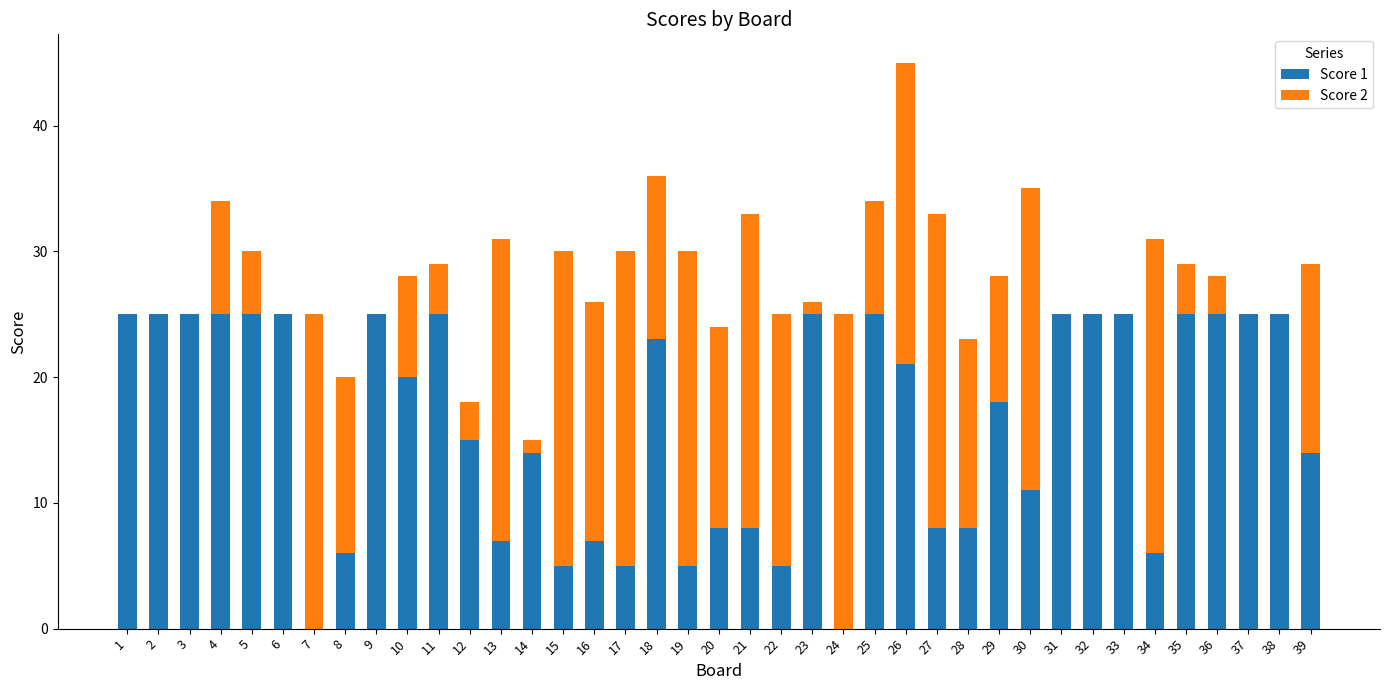

At which category is the sum across all series the highest?

26